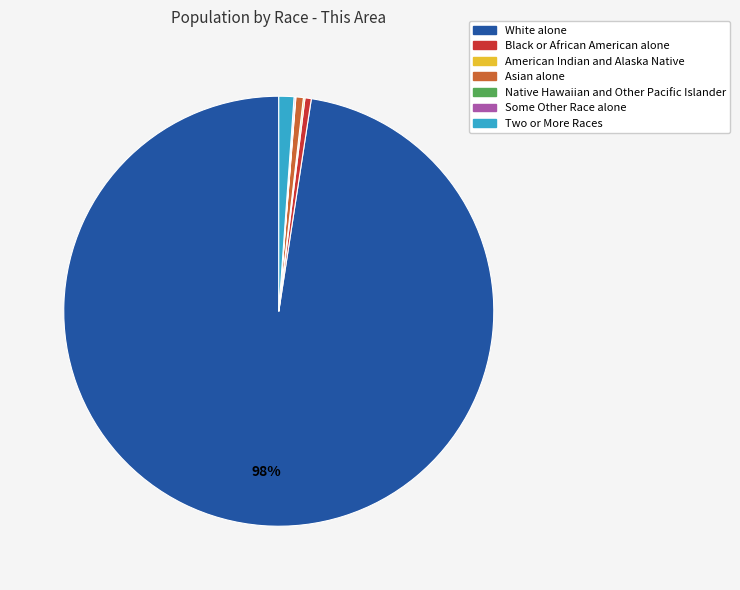

Is there any slice that represents more than half of the pie?

Yes